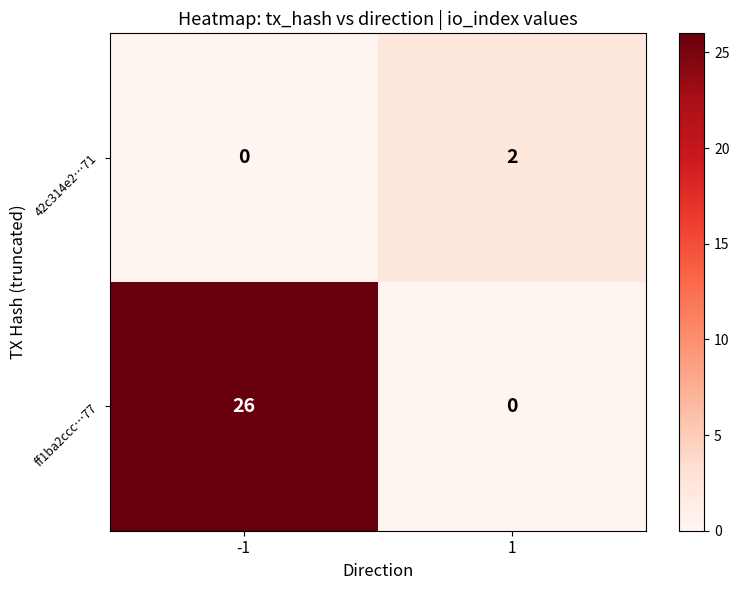

What is the total value across all series at 1?

2